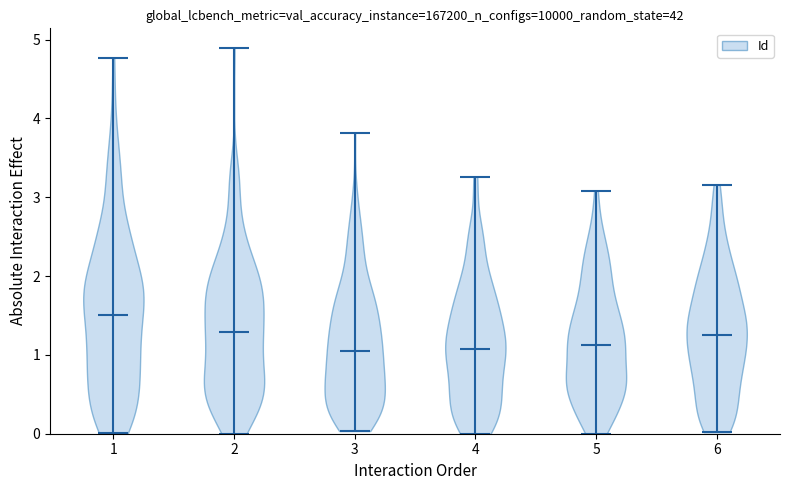

What is the highest point the violin at x = 5 reaches on the y-axis? The values are not printed on the chart, so give them approximately, as read against the axis.

3.1